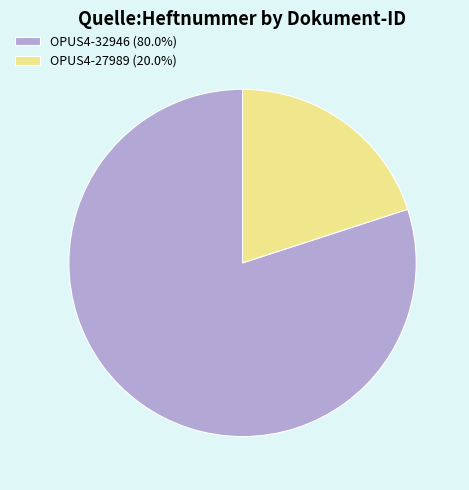

How many slices are in this pie chart?

2